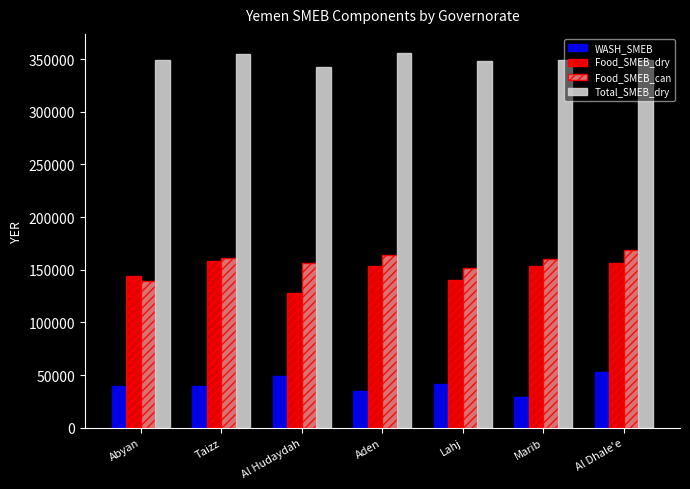

What is the lowest value of the Food_SMEB_dry series?

127500